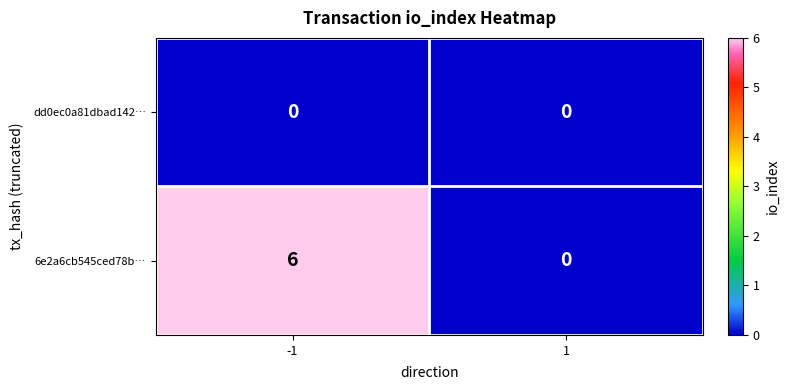

Which series has the largest total across all categories?

6e2a6cb545ced78b…